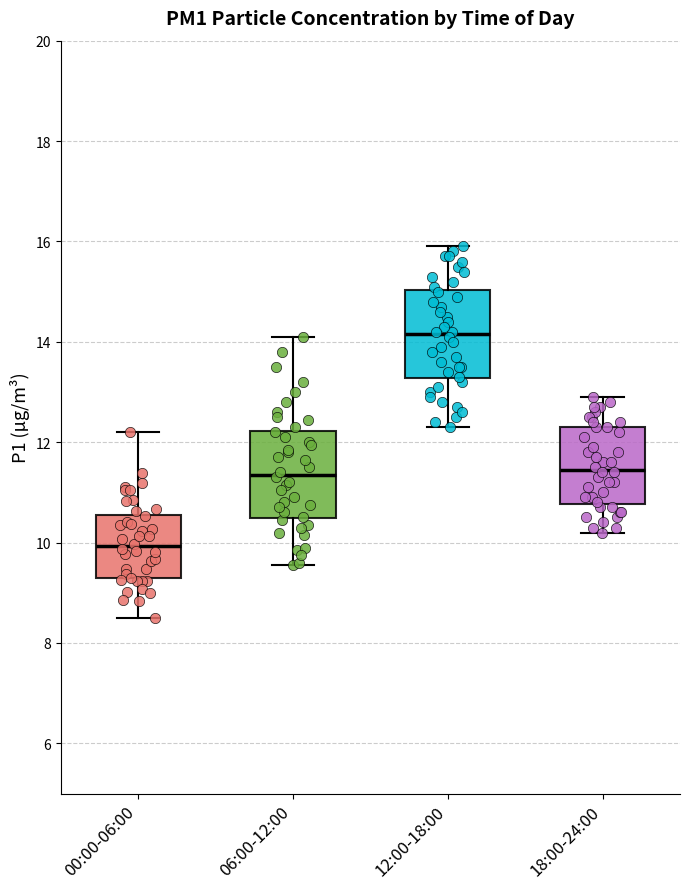

Which box has the highest median line?

12:00-18:00